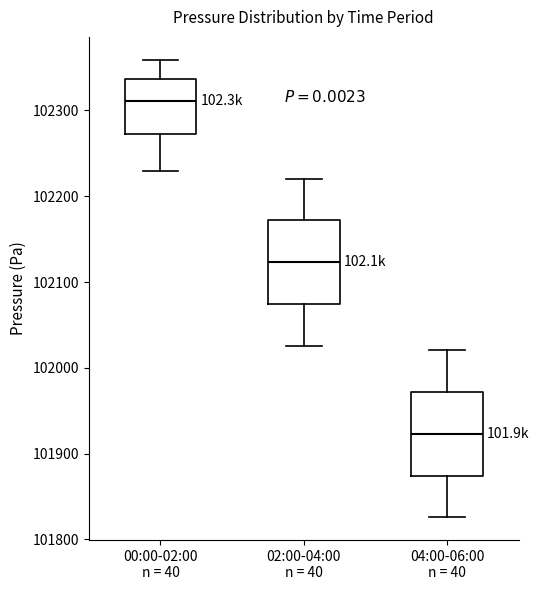

Which box has the highest median line?

00:00-02:00 n = 40